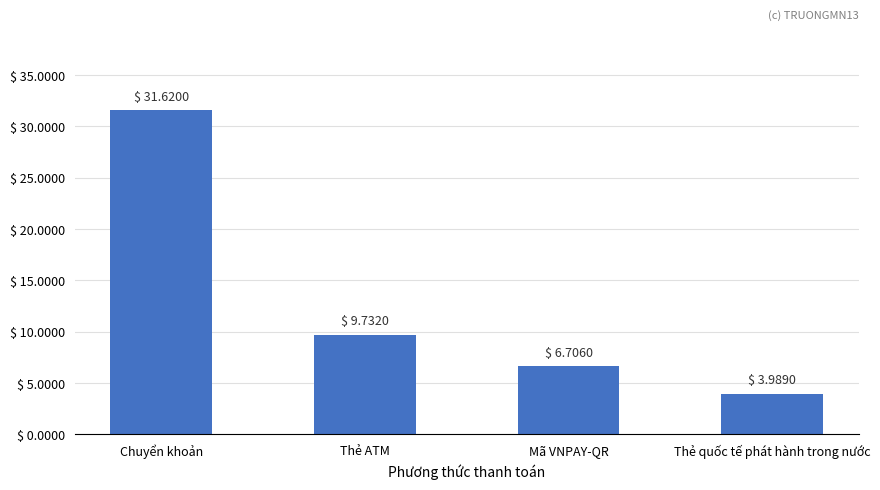

The chart shows a value of 2379068 at Thẻ ATM. True or false?

False